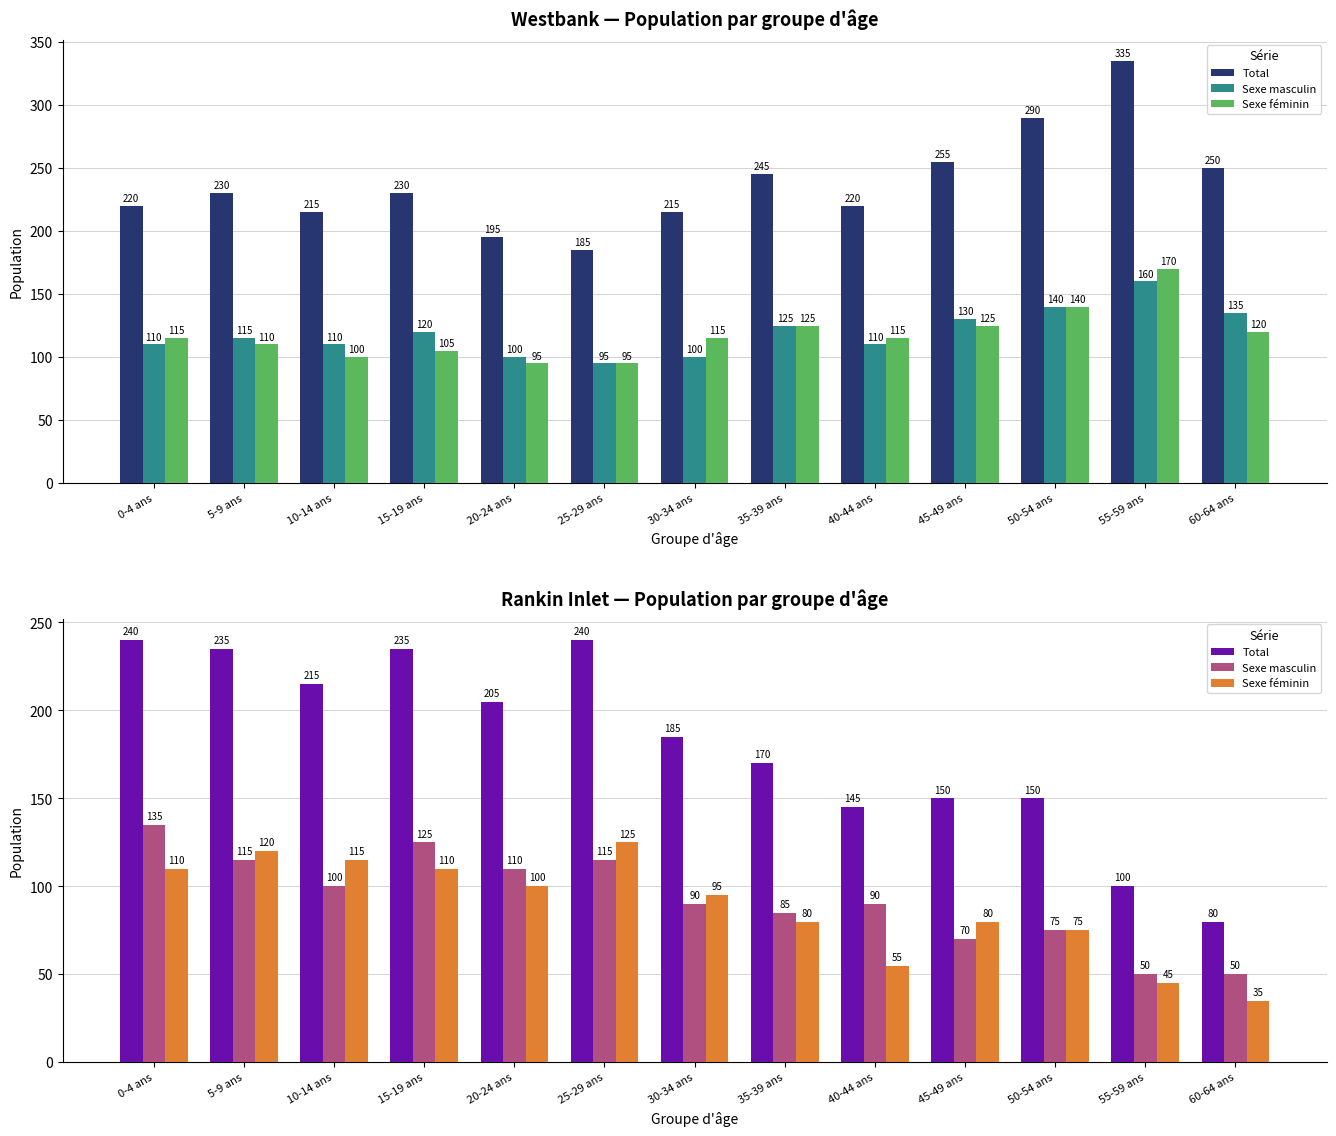

Is it true that Sexe féminin equals 110 at 0-4 ans?

True